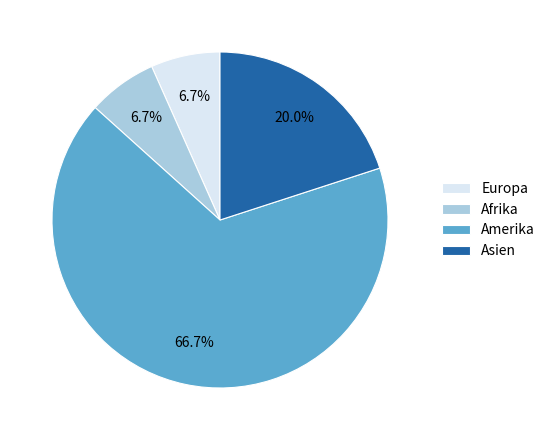

Which category has the biggest portion of the pie?

Amerika